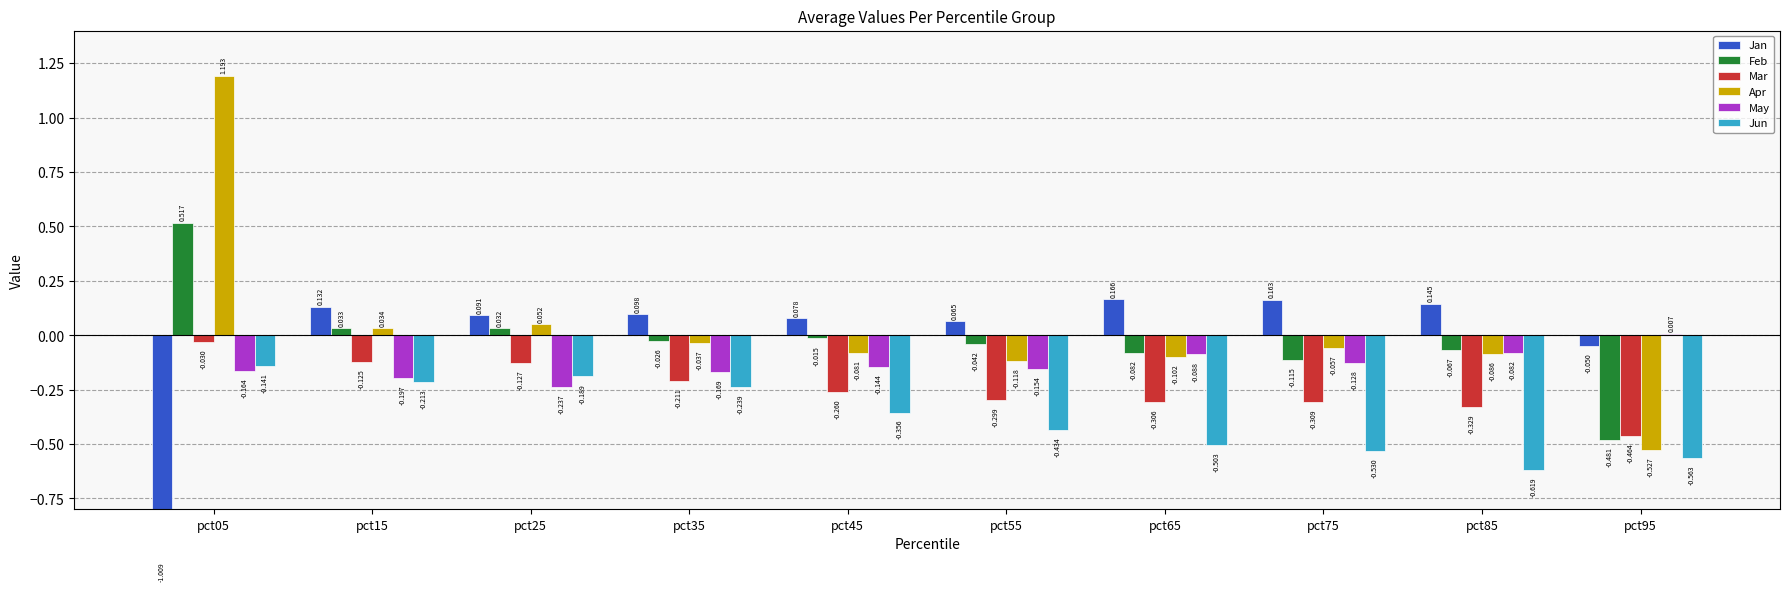

What is the value of the May bar at the 9th from the left?

-0.1